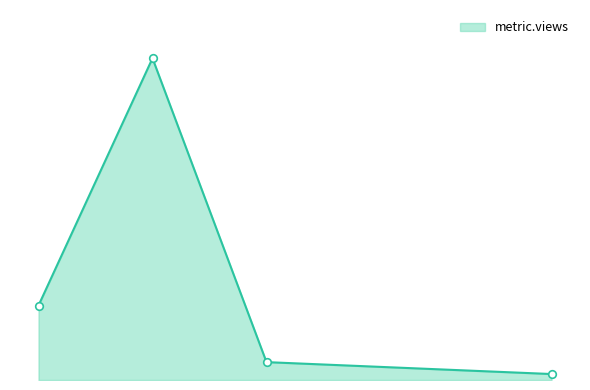

Between 1 and 5, which is larger?

1